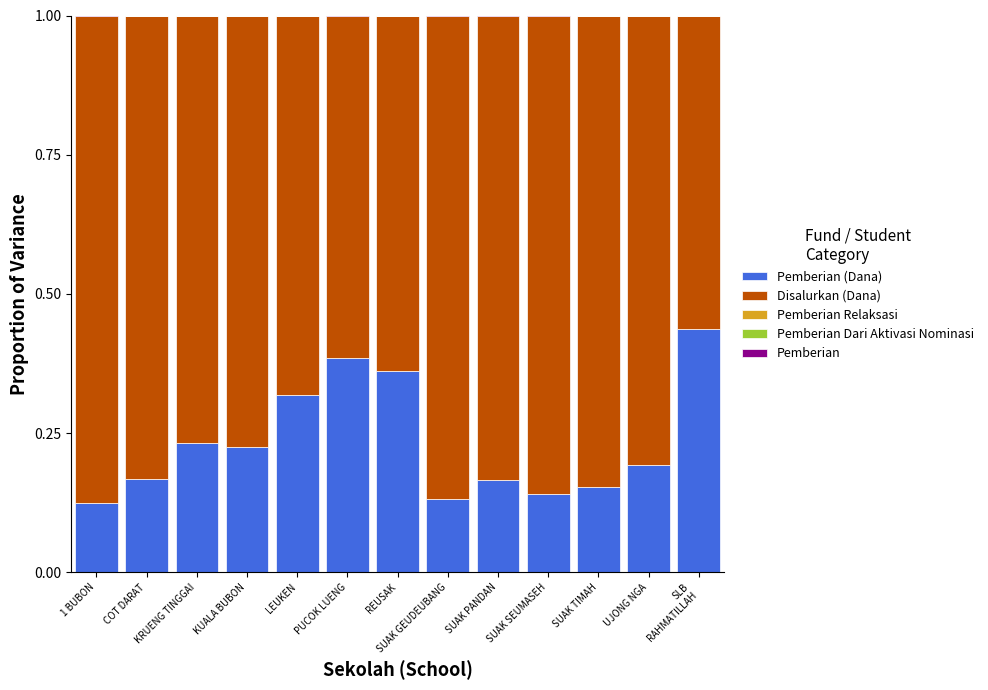

What is the total value across all series at KRUENG TINGGAI?

1.0